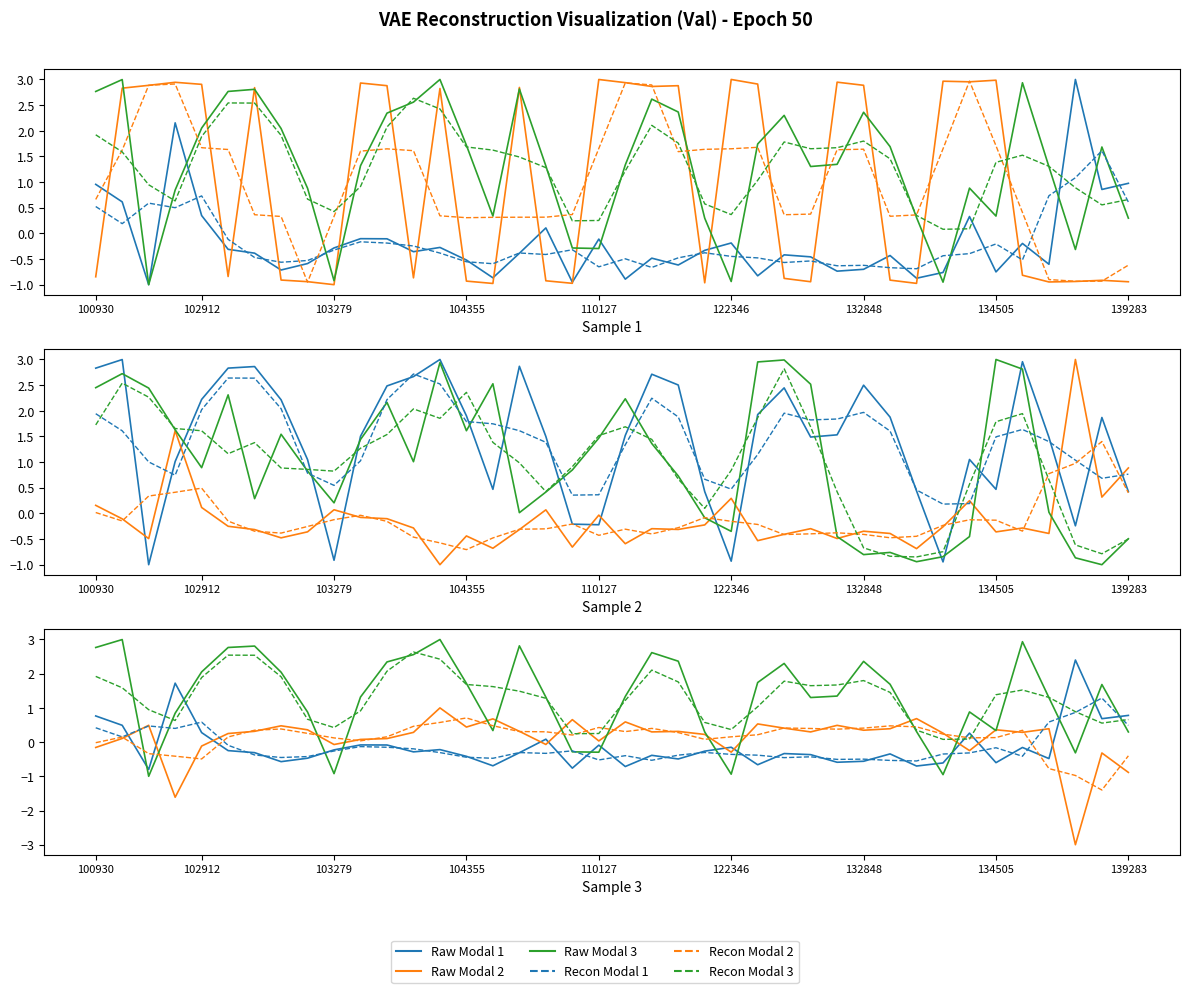

Is this an area chart (filled region under the line)?

No